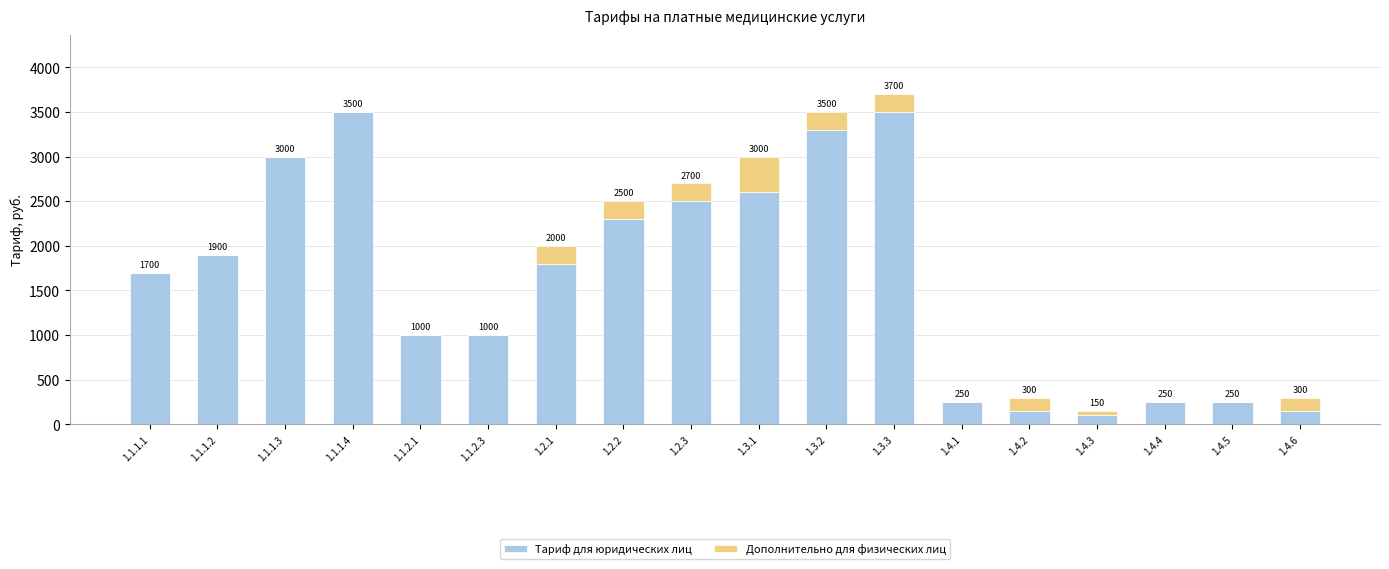

Reading left to right, list the values for the Тариф для юридических лиц series.

1.1.1.1=1700	1.1.1.2=1900	1.1.1.3=3000	1.1.1.4=3500	1.1.2.1=1000	1.1.2.3=1000	1.2.1=1800	1.2.2=2300	1.2.3=2500	1.3.1=2600	1.3.2=3300	1.3.3=3500	1.4.1=250	1.4.2=150	1.4.3=100	1.4.4=250	1.4.5=250	1.4.6=150